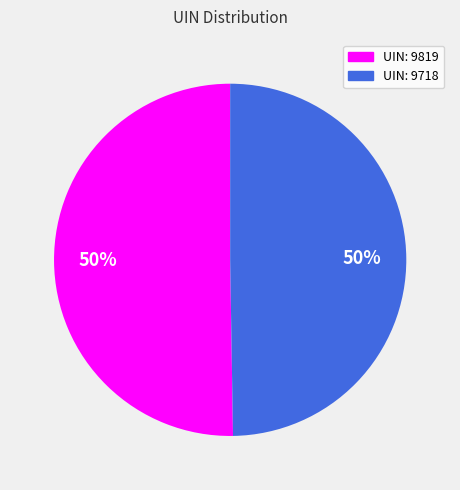

To the nearest percent, what is the average slice percentage?

50%